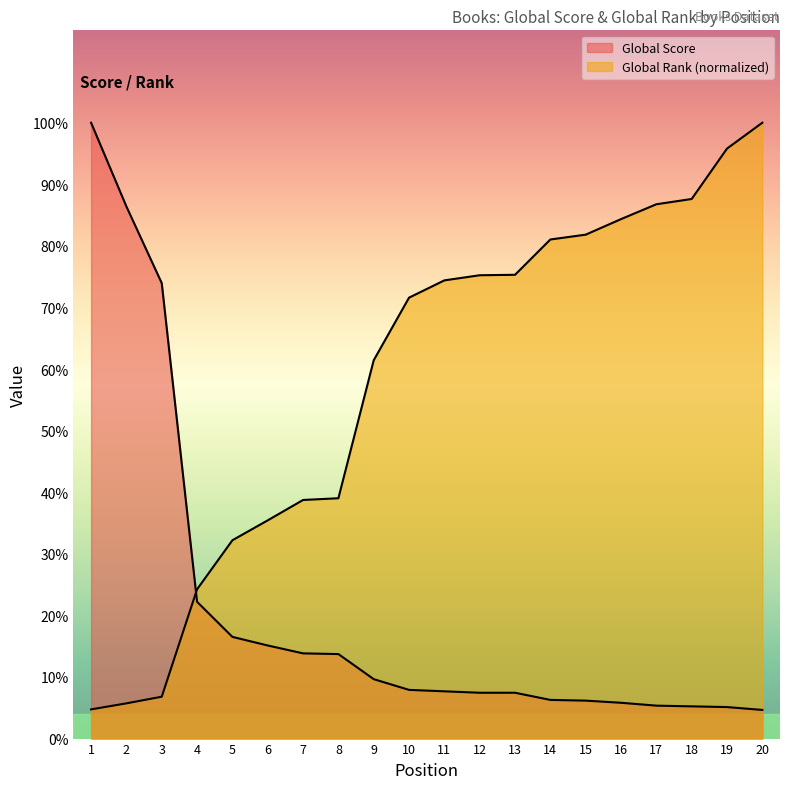

Is the value of Global Rank (scaled) at 8 greater than the value of Global Score at 18?

Yes